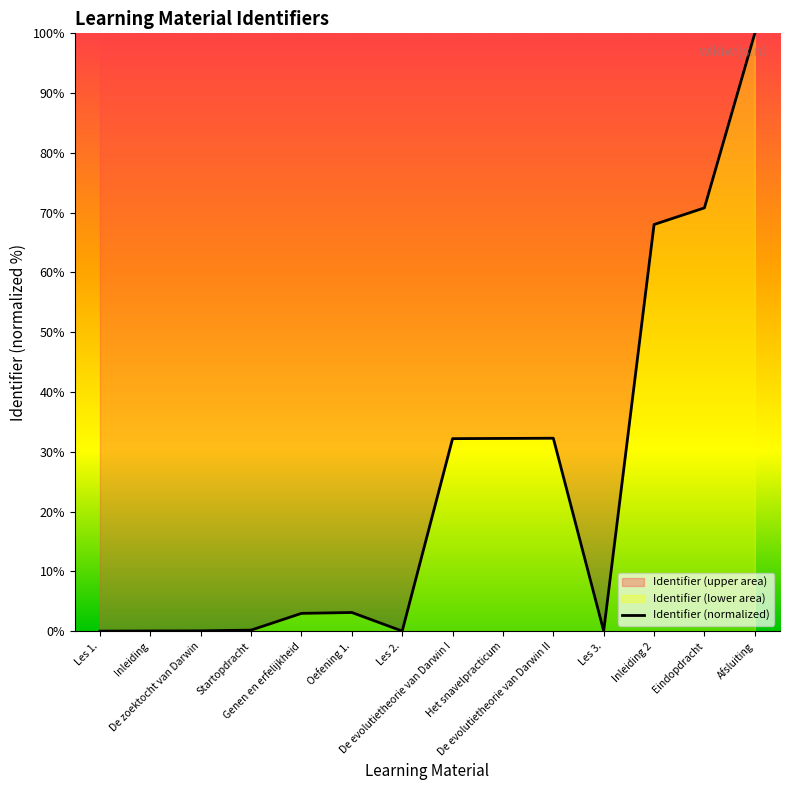

How many distinct data groups are displayed?

1